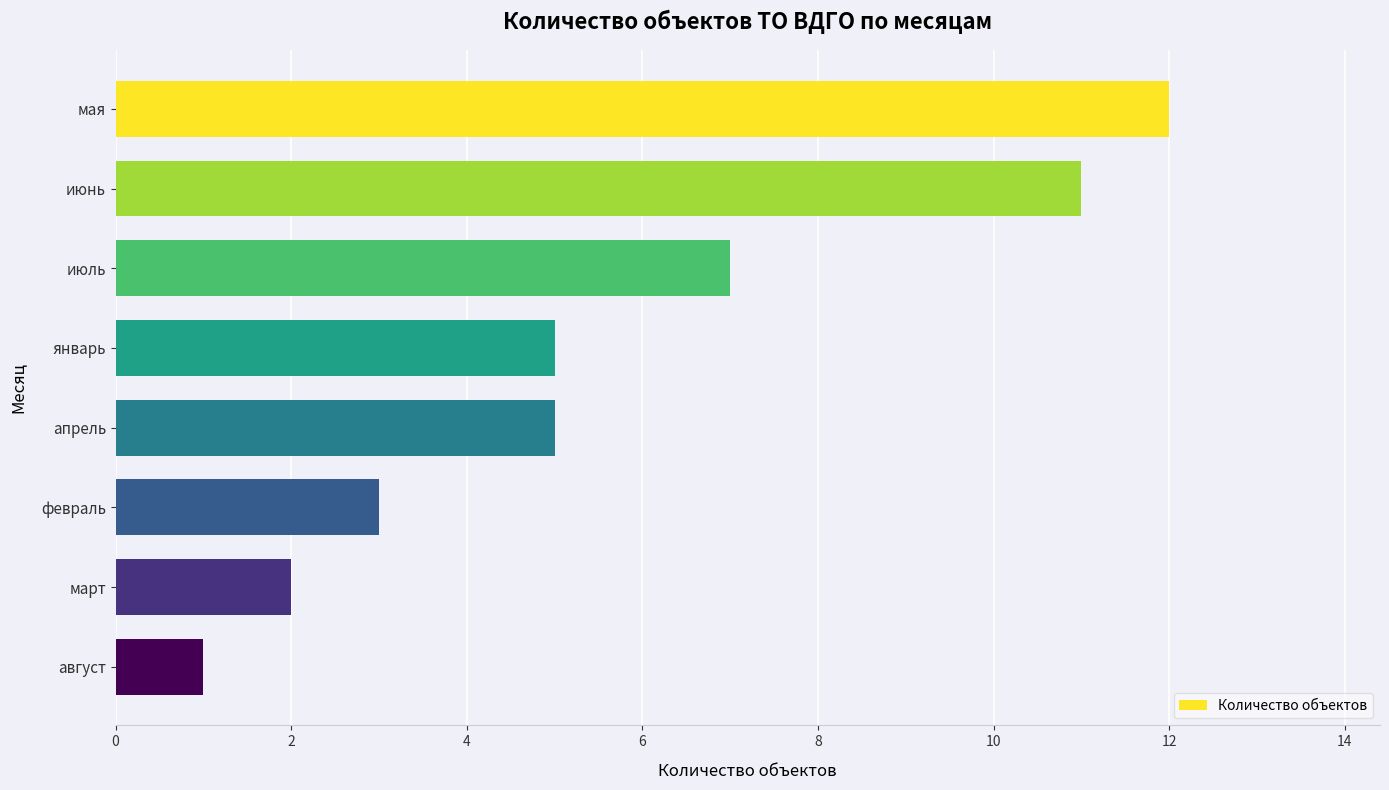

True or false: the data shows 12 at мая.

True